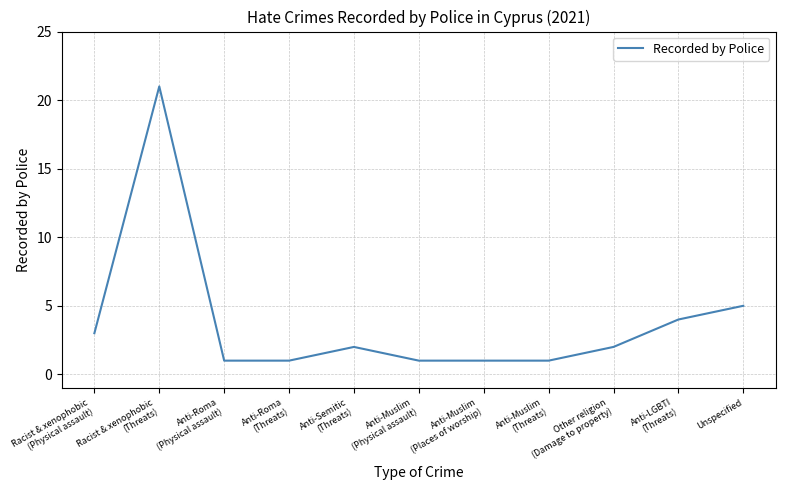

What is the maximum value shown in the chart?

21